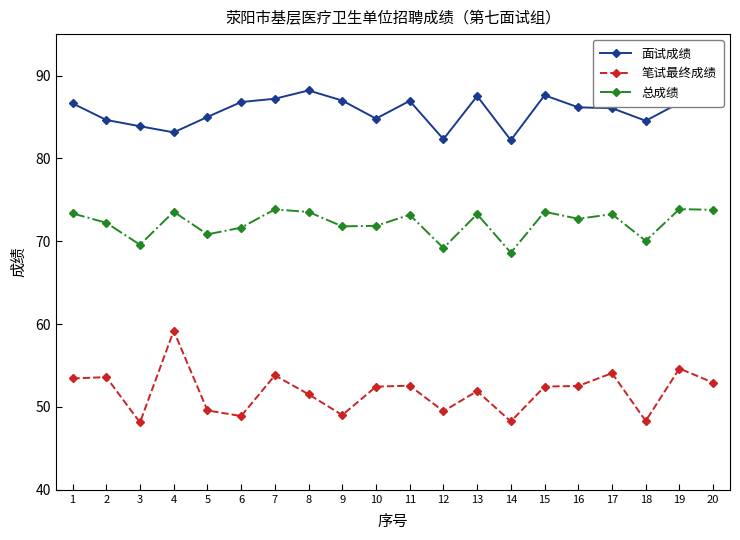

What is the sum of all 面试成绩 values?

1715.0